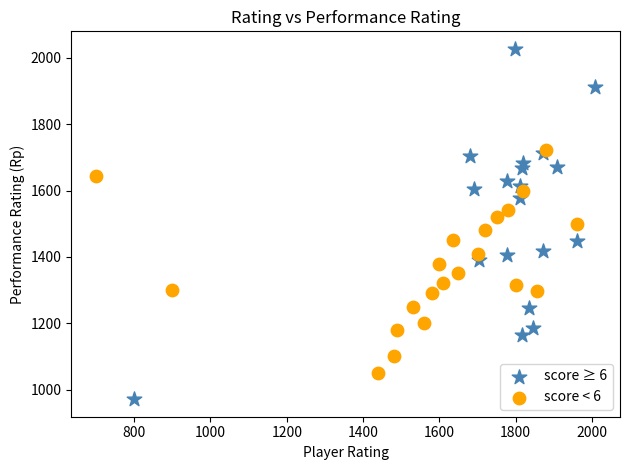

Which series has the widest spread of Y values?

score ≥ 6